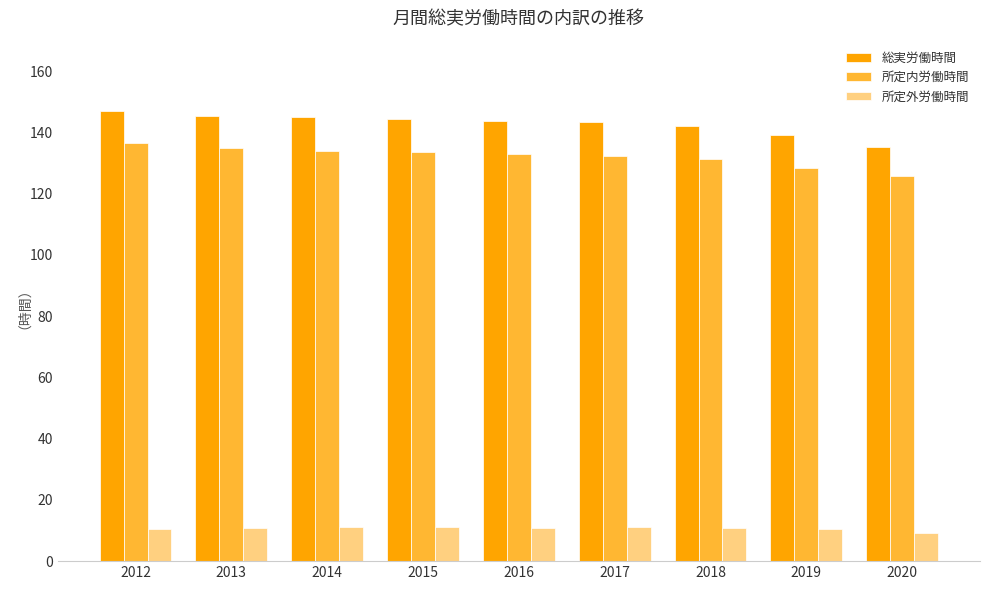

Count the number of data series in this chart.

3